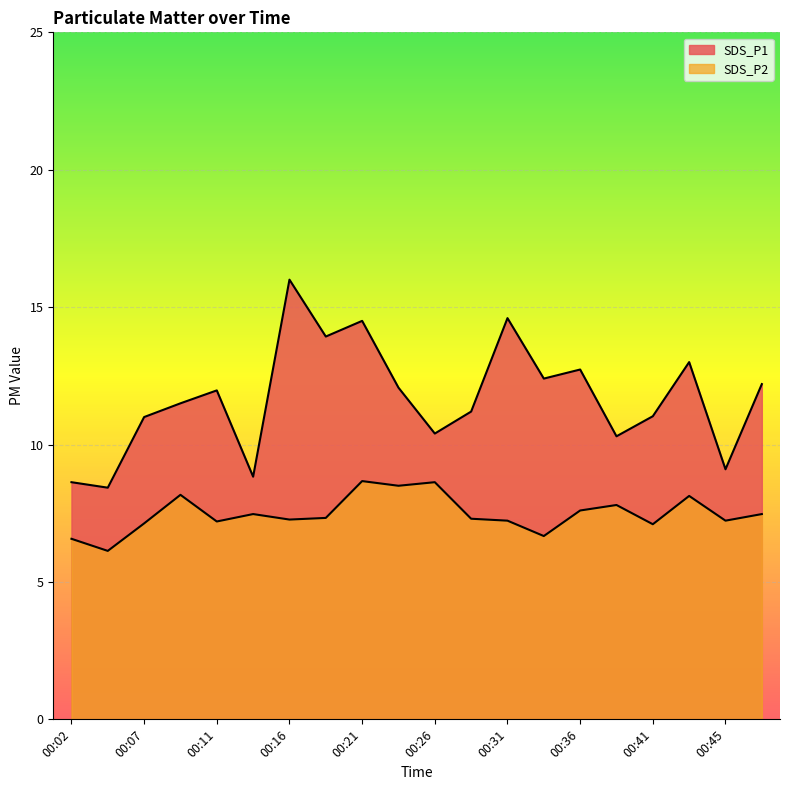

The value of SDS_P1 at 00:28 is 11.2. True or false?

True